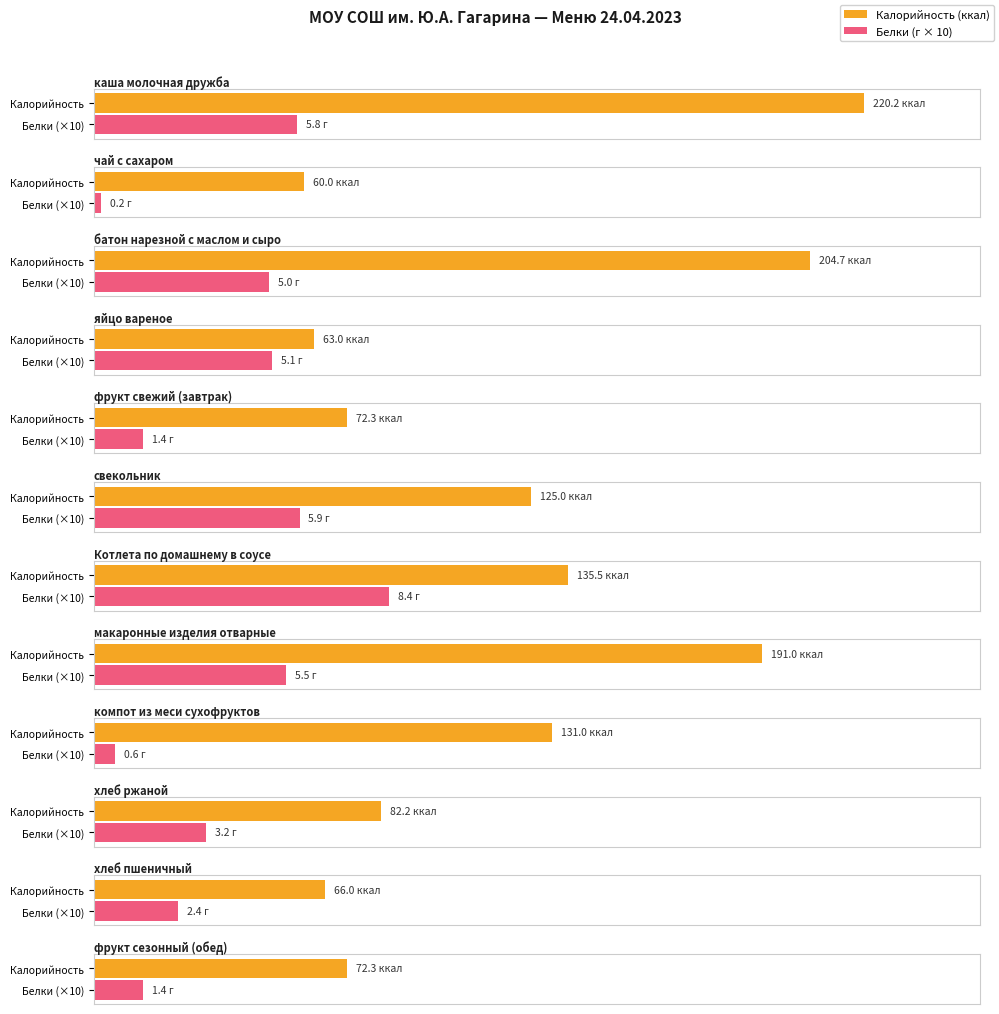

What is the approximate value of Белки at свекольник?

5.9